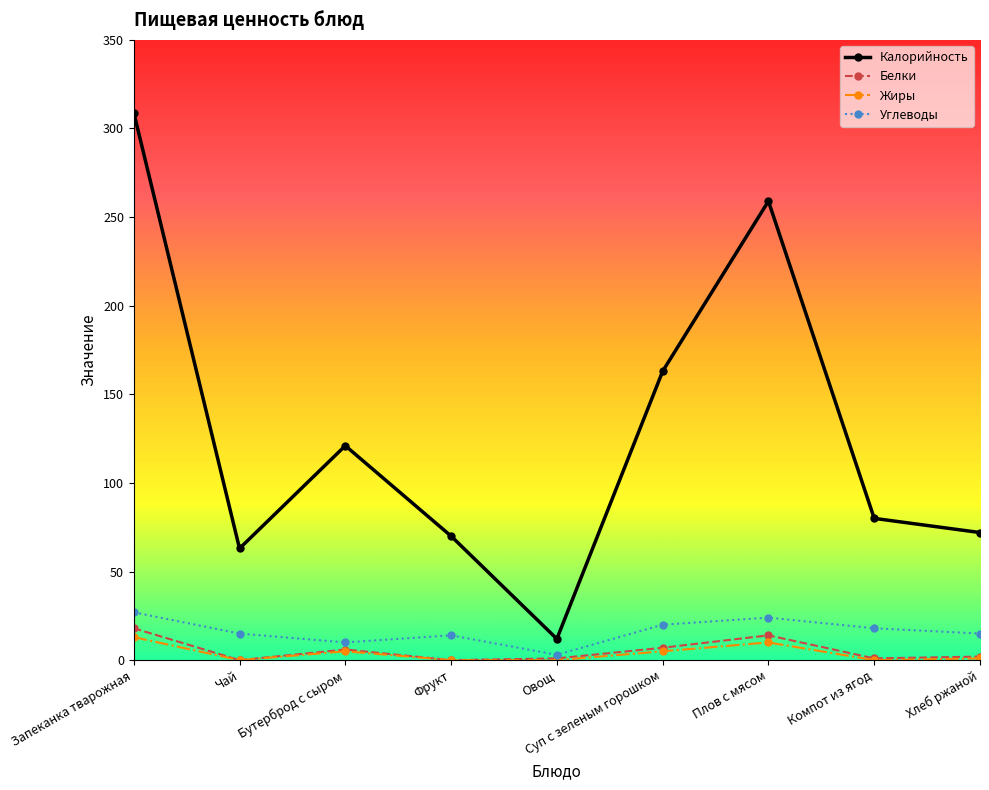

List the series in order of their peak value, lowest first.

Жиры, Белки, Углеводы, Калорийность